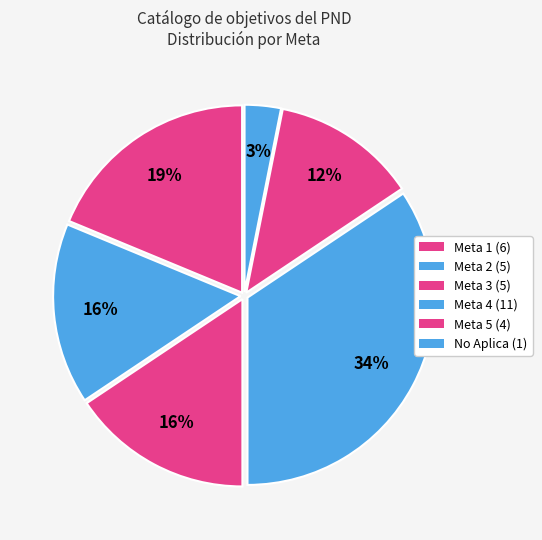

How many slices are in this pie chart?

6